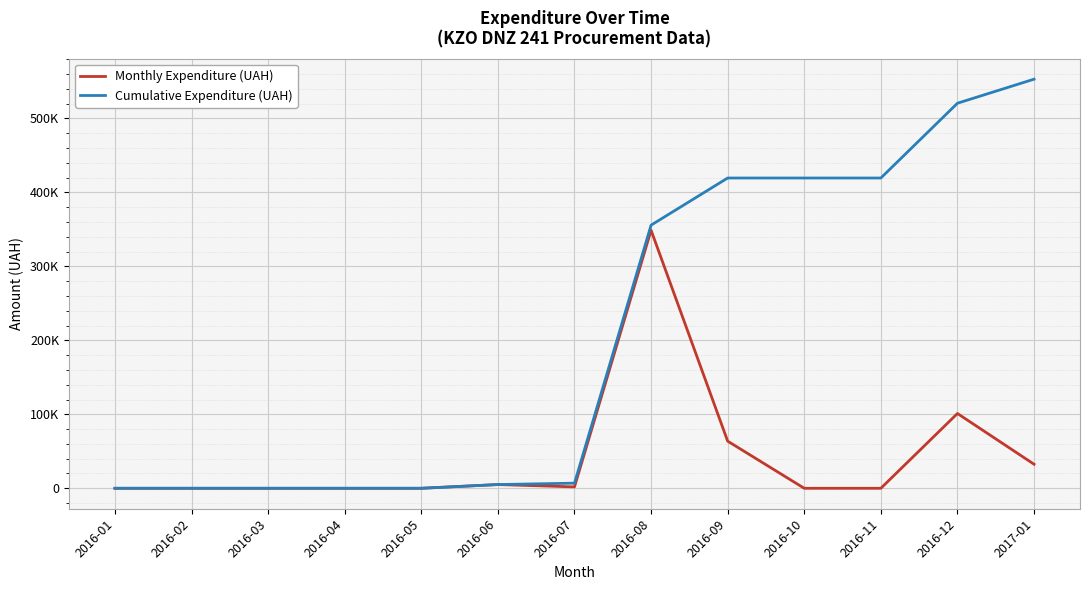

Between 2017-01 and 2016-11, which is larger?

2017-01